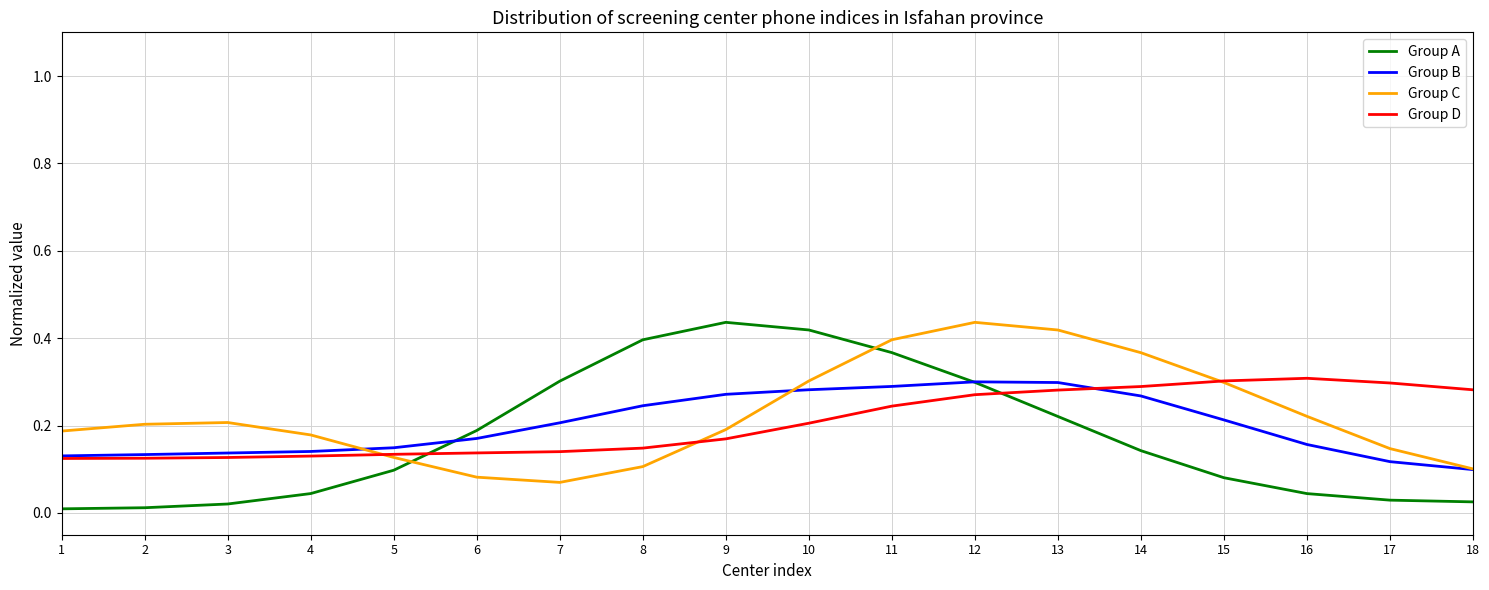

Between which two adjacent categories do Group D and Group A first intersect?

5 and 6